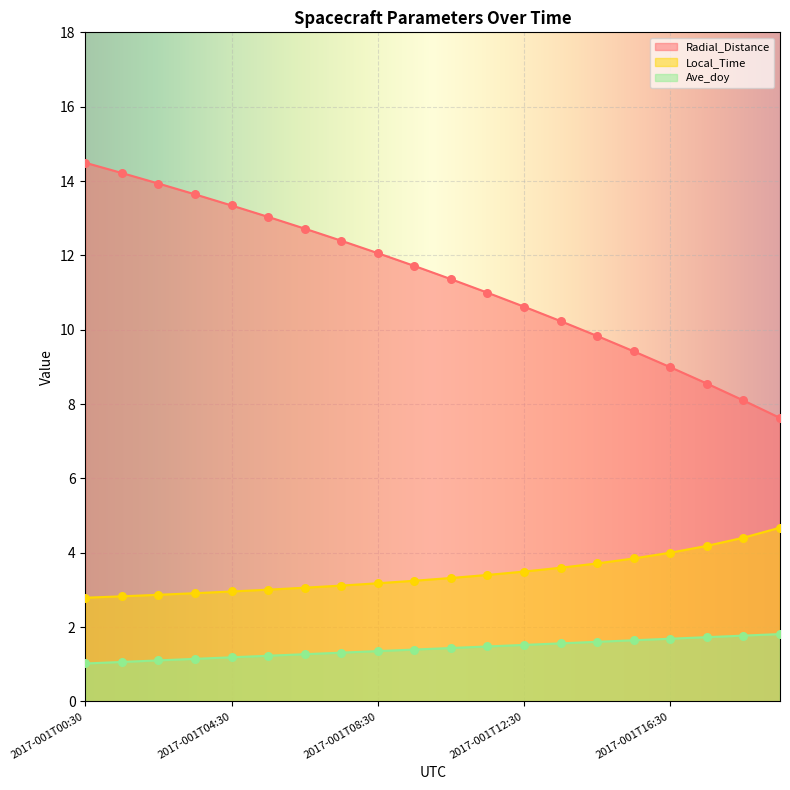

Is the value of Local_Time at 2017-001T03:30 greater than the value of Ave_doy at 2017-001T06:30?

Yes